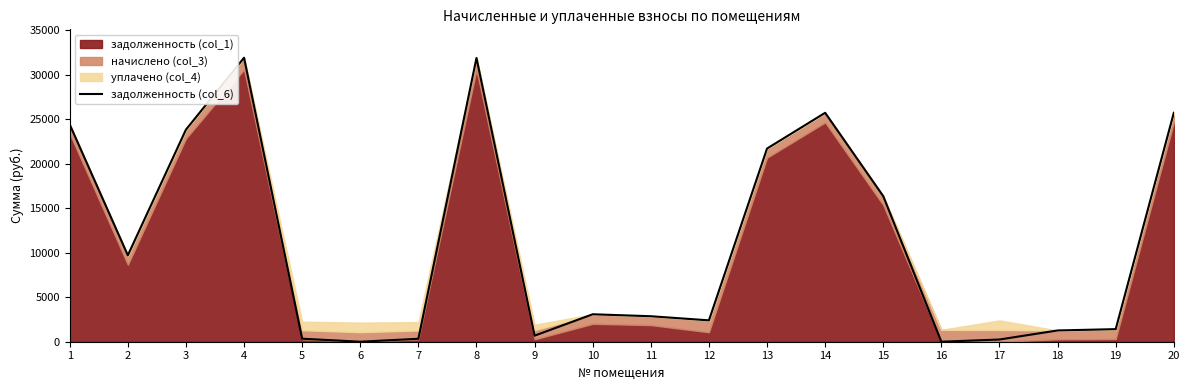

How many values are above zero?

18